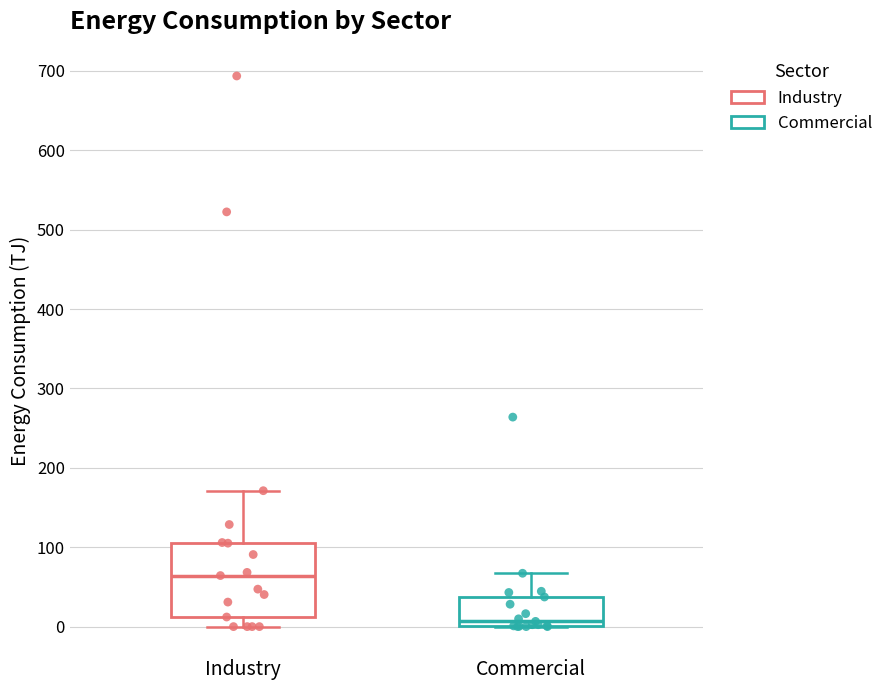

Reading left to right, transcribe this box plot: for each box, give where its median line is, the range the box spans, and where its two whiskers end, as read against the y-axis. The values are not printed on the chart, so give them approximately, as read against the axis.

Industry: median 60, box 10 to 110, whiskers 0 to 170
Commercial: median 10, box 0 to 40, whiskers 0 to 70